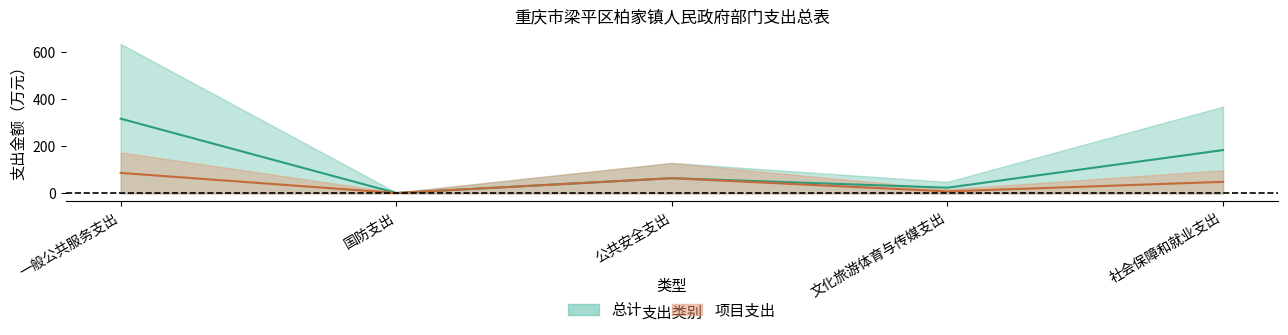

True or false: 项目支出 has more than 0 interior local peaks.

True